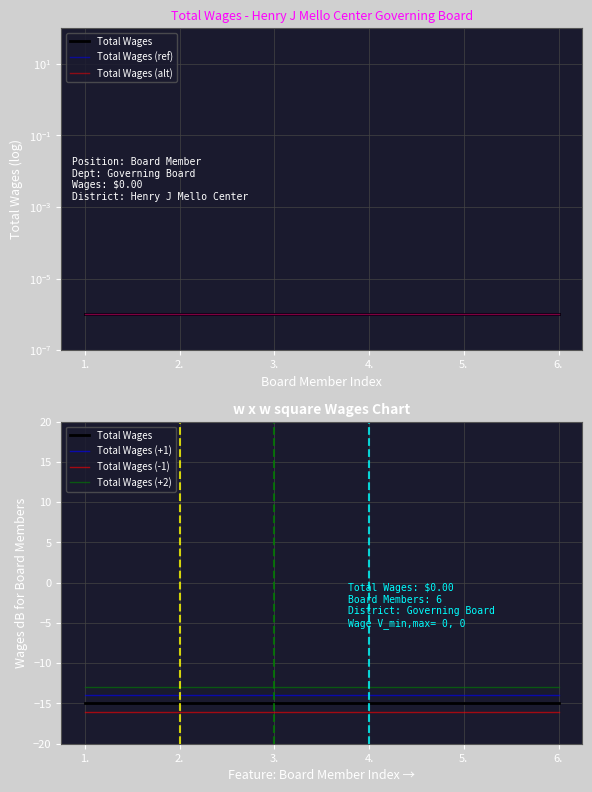

Reading left to right, what are all the values shown in this chart?

Total Wages: -15.0	-15.0	-15.0	-15.0	-15.0	-15.0
Total Wages (ref): 0.0	0.0	0.0	0.0	0.0	0.0
Total Wages (alt): 0.0	0.0	0.0	0.0	0.0	0.0
Total Wages (+1): -14.0	-14.0	-14.0	-14.0	-14.0	-14.0
Total Wages (-1): -16.0	-16.0	-16.0	-16.0	-16.0	-16.0
Total Wages (+2): -13.0	-13.0	-13.0	-13.0	-13.0	-13.0